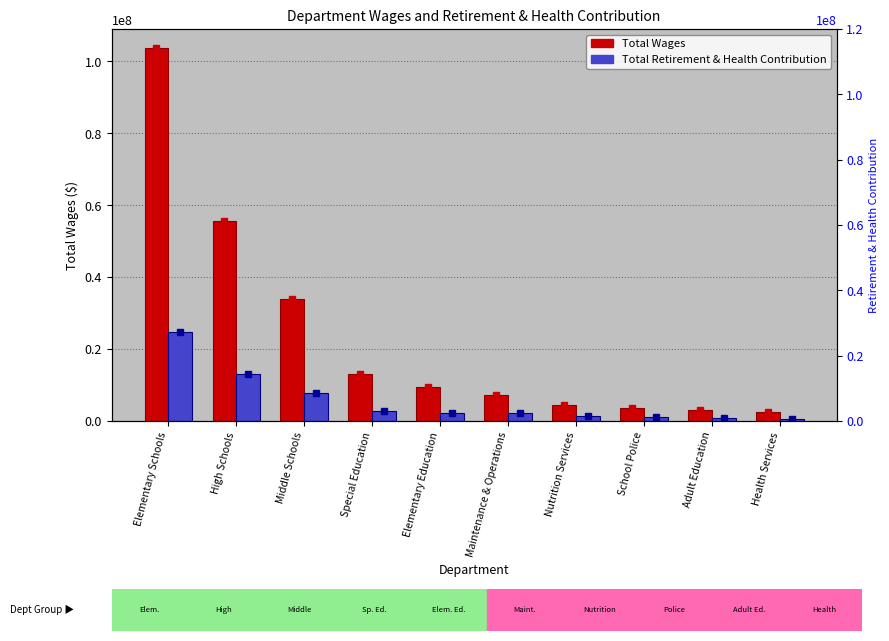

What is the sum of all Total Wages values?

236915254